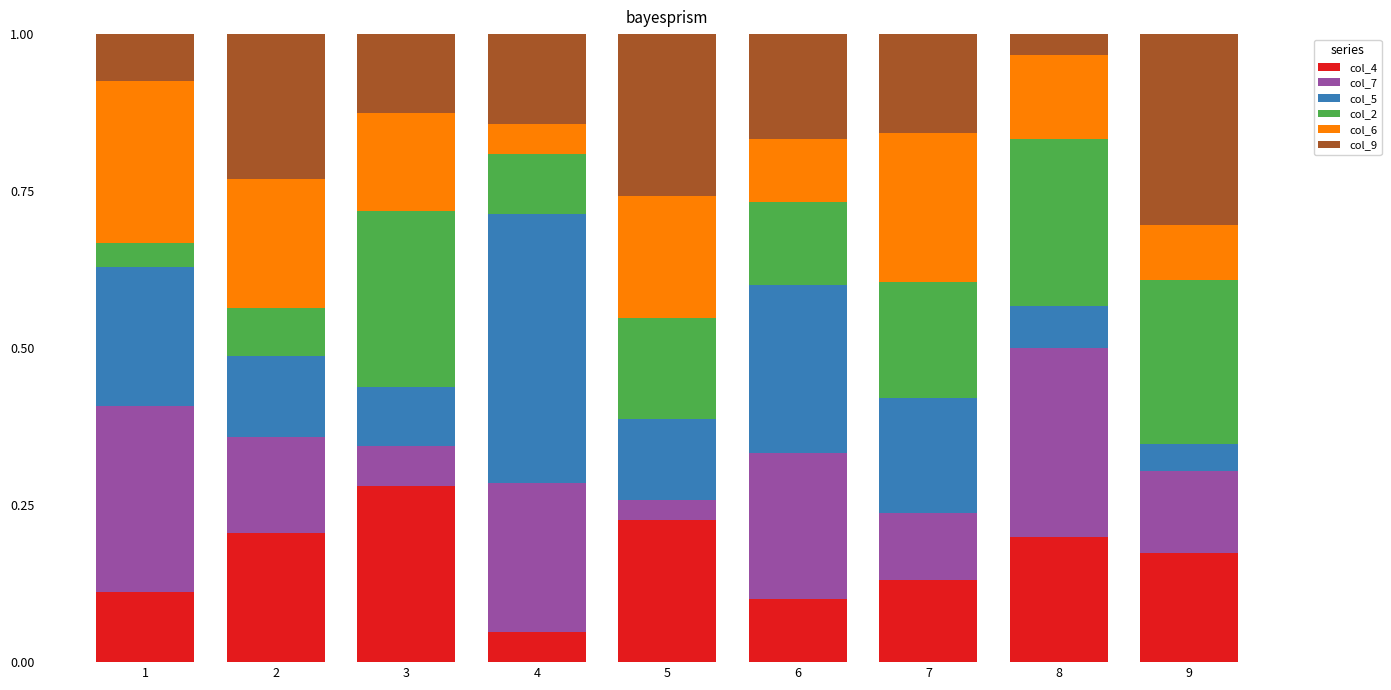

Where is col_4 nearest to the value 0?

4